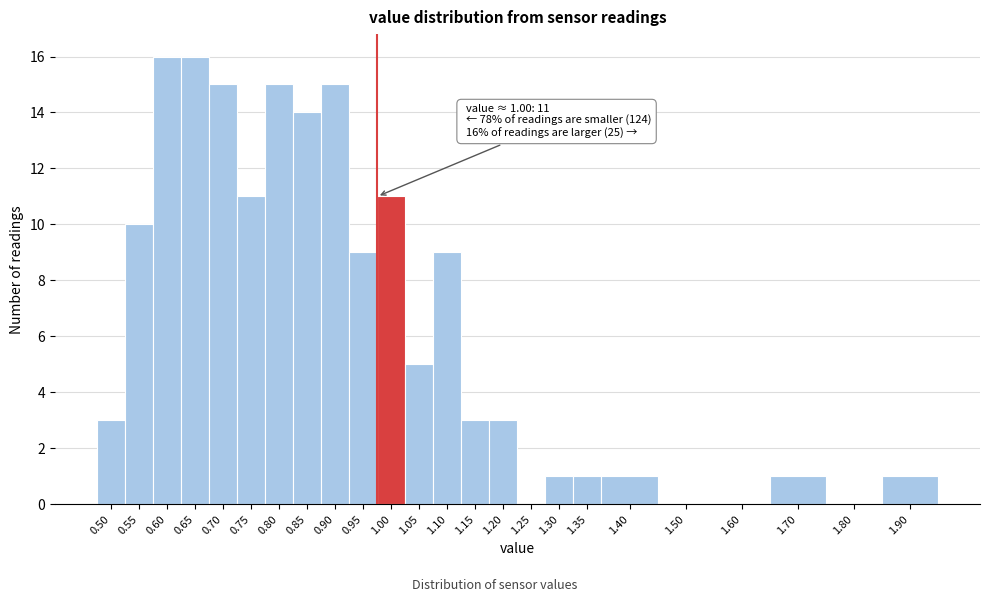

Reading right to left, transcribe all the data shown in this chart.

1.90=1	1.80=0	1.70=1	1.60=0	1.50=0	1.40=1	1.35=1	1.30=1	1.25=0	1.20=3	1.15=3	1.10=9	1.05=5	1.00=11	0.95=9	0.90=15	0.85=14	0.80=15	0.75=11	0.70=15	0.65=16	0.60=16	0.55=10	0.50=3